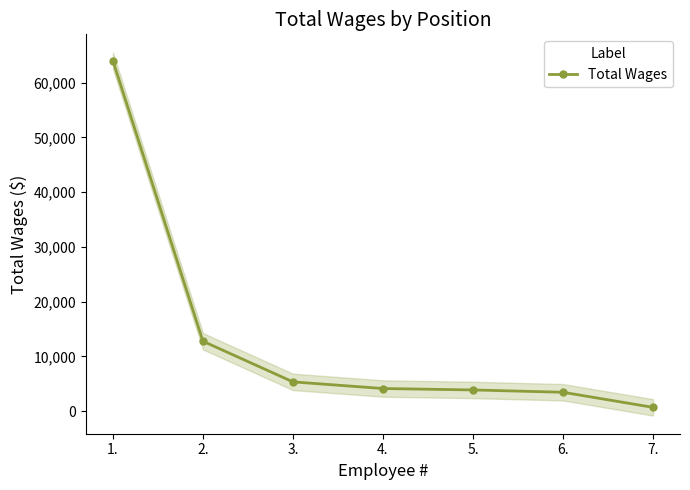

What is the difference between the maximum and minimum values?

63298